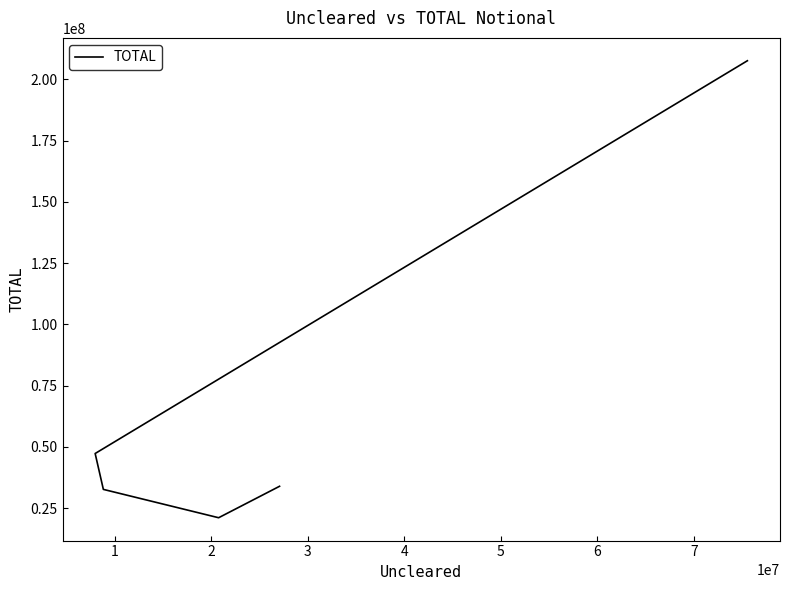

The value at 3 is 31293063. True or false?

False